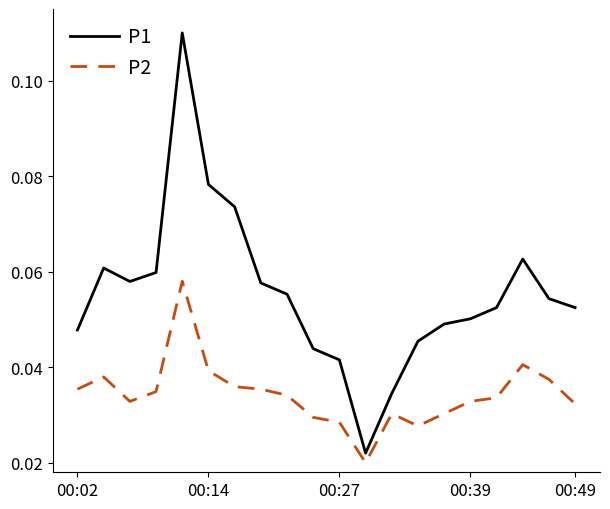

Which series has the largest total across all categories?

P1